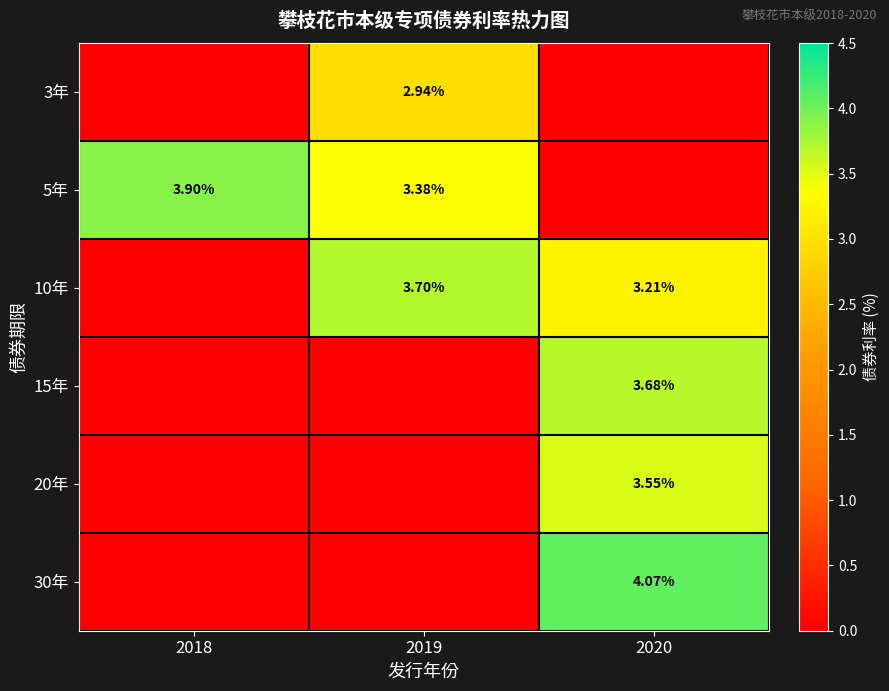

Which label corresponds to the largest value in the chart?

2020